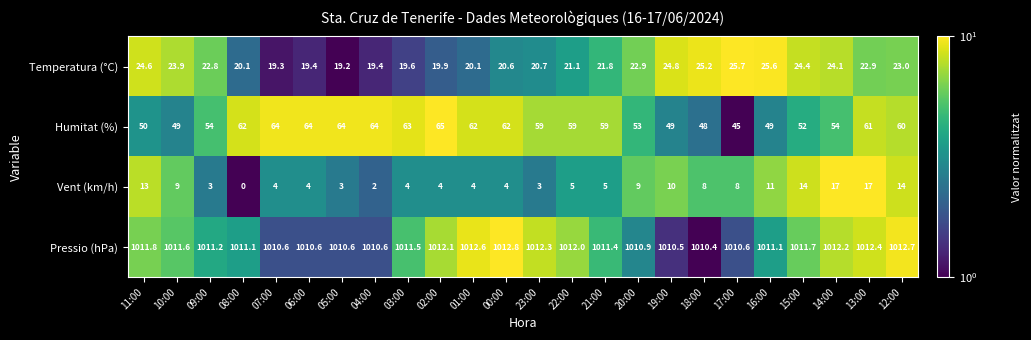

At 16:00, list the series in order from smallest to largest.

Vent (km/h), Temperatura (°C), Humitat (%), Pressio (hPa)